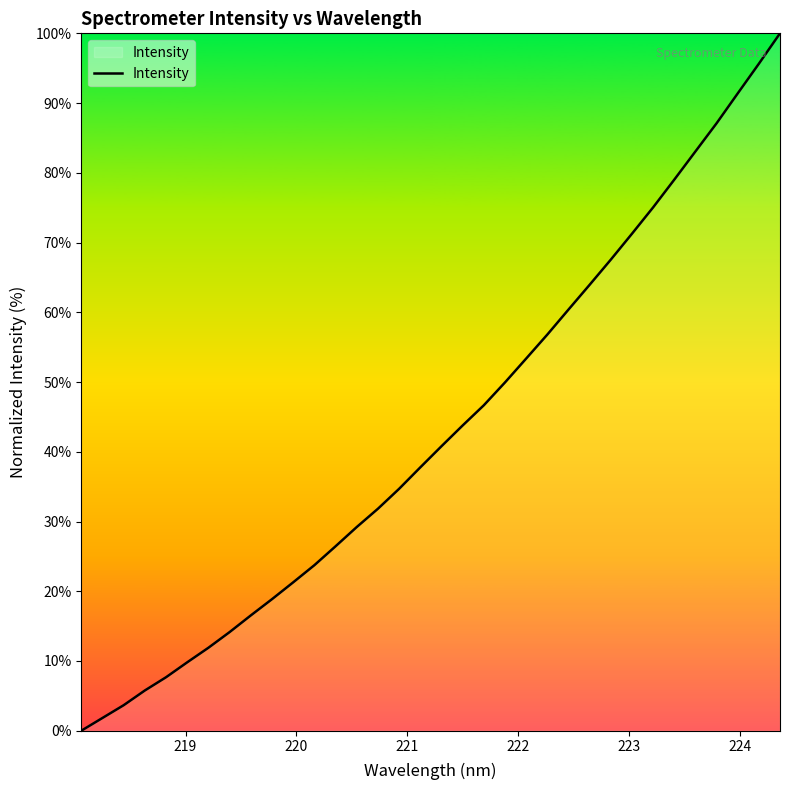

What is the maximum value shown in the chart?

100.0